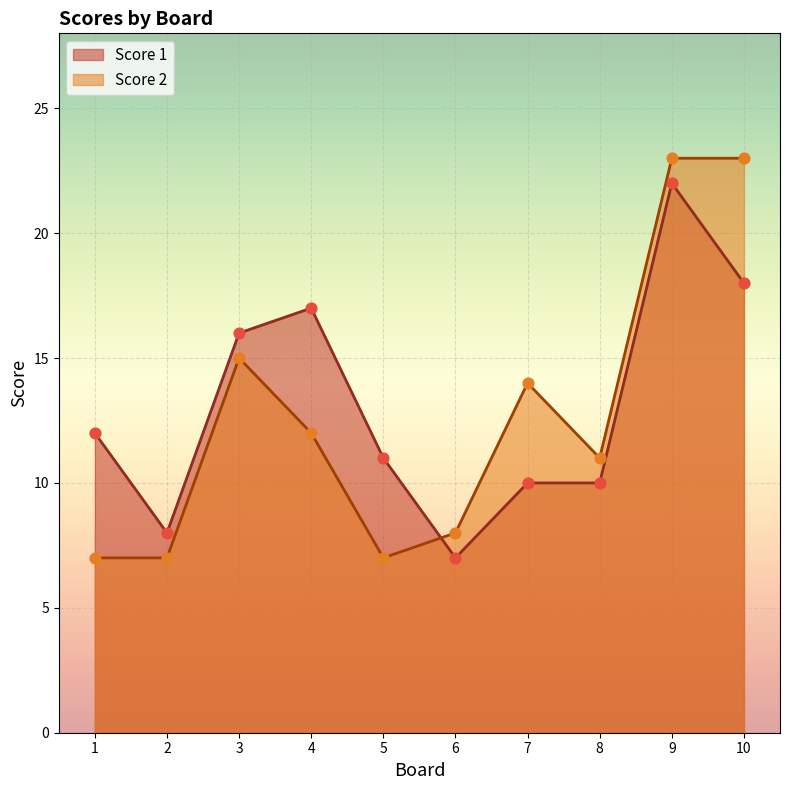

What is the total value across all series at 2?

15